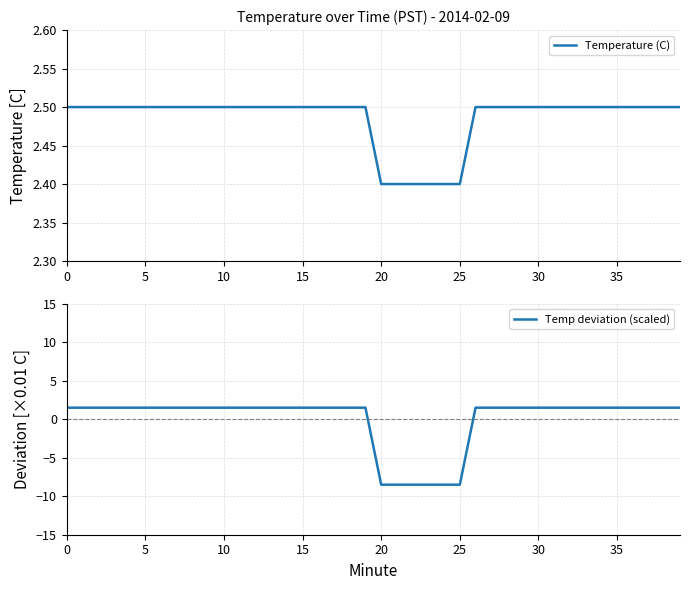

True or false: Temperature (C) has more than 2 points higher than both neighbors.

False